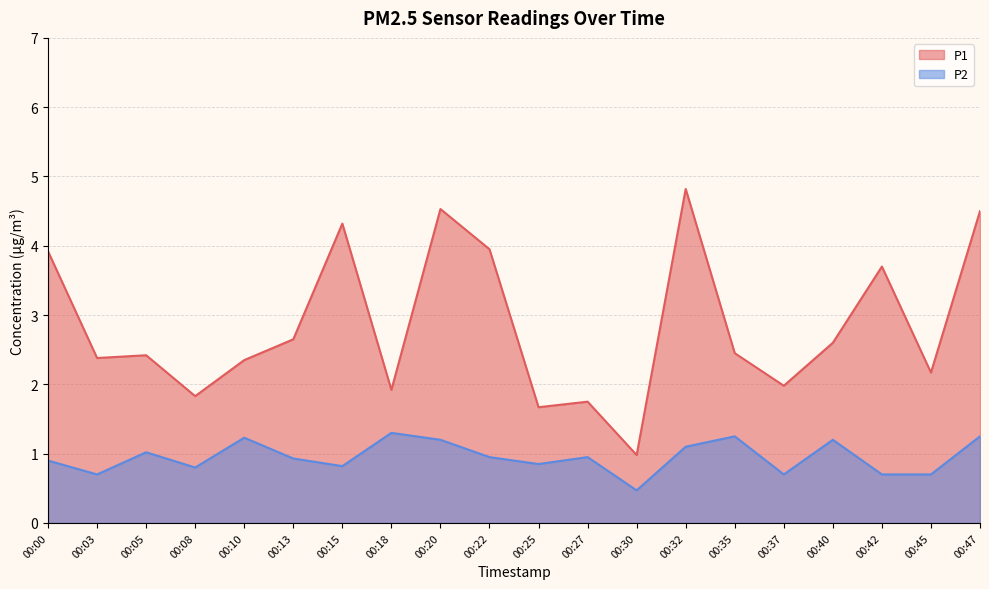

Where is the first local minimum for P2?

00:03